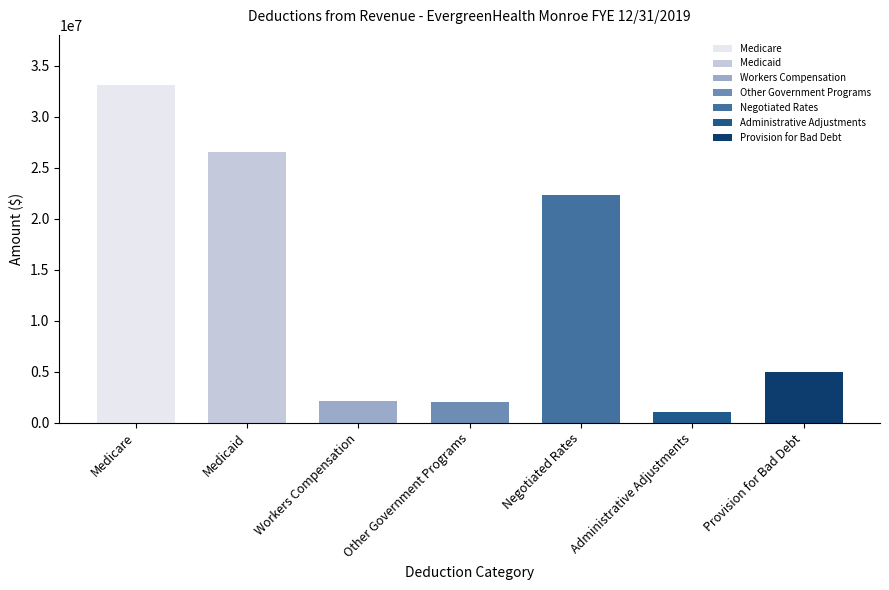

What is the smallest value displayed?

1017952.5